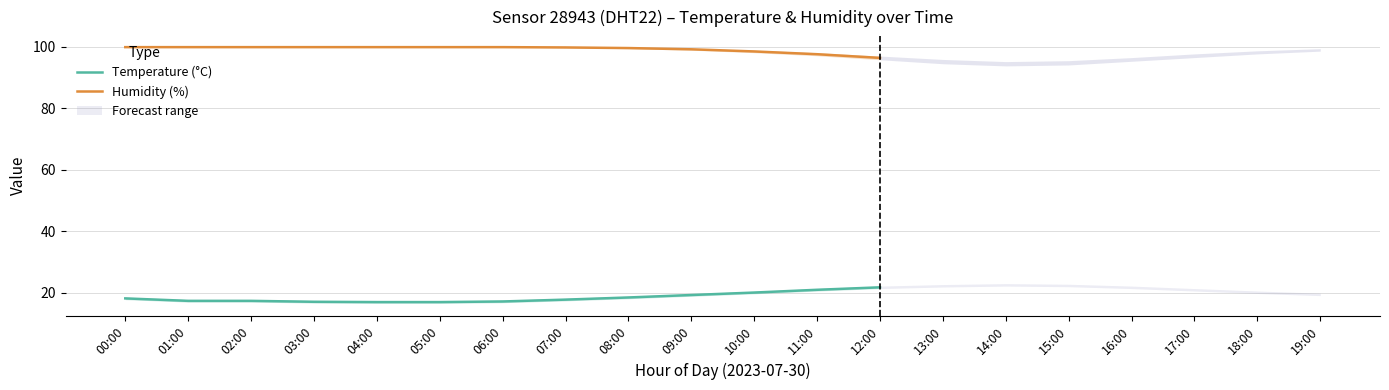

Which series has the largest range (max minus min)?

Temperature (°C)